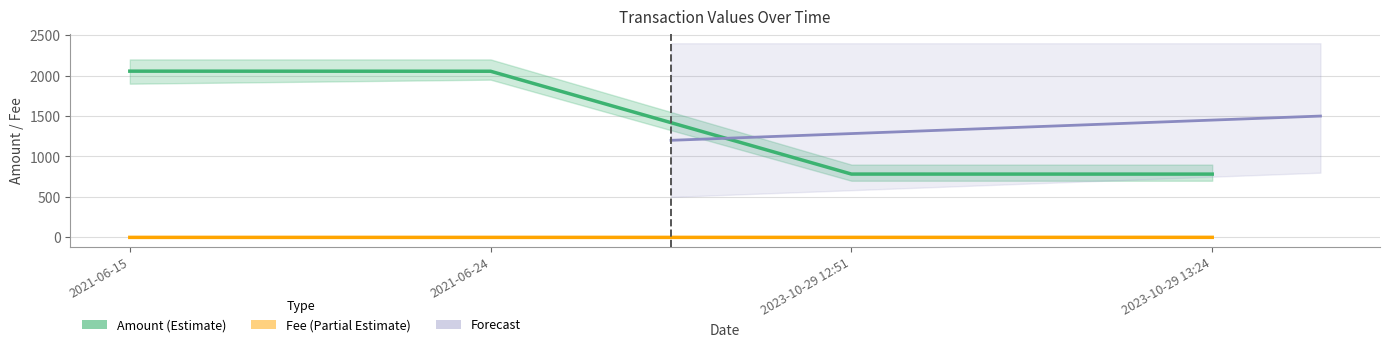

Which series has the widest spread of values?

Amount